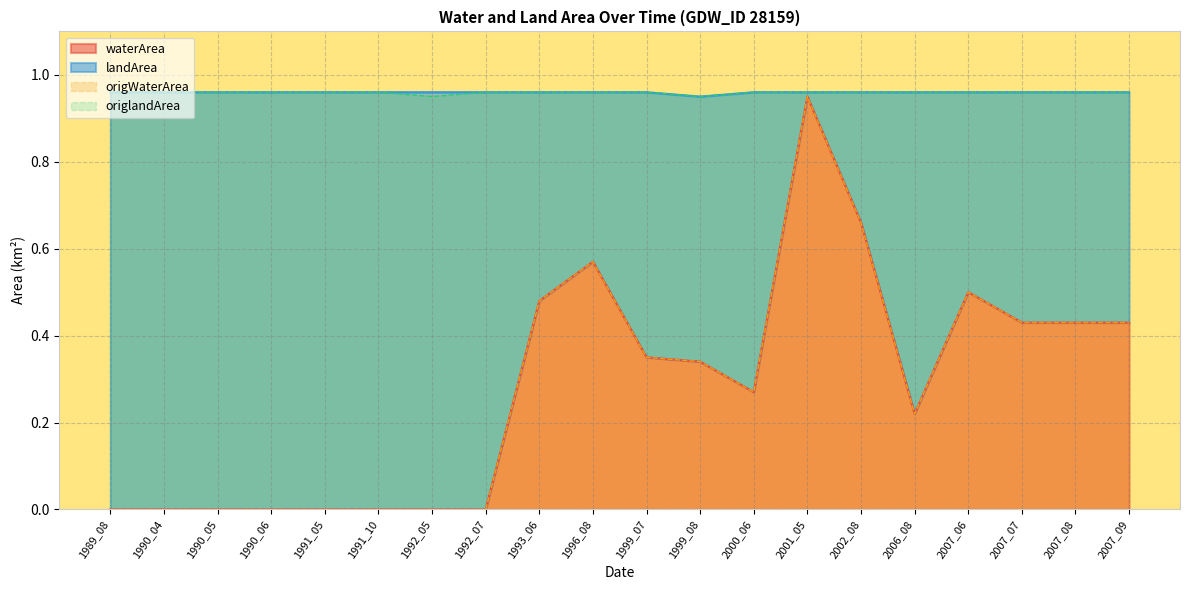

In landArea, how many points are lower than both neighbors (excluding endpoints)?

2